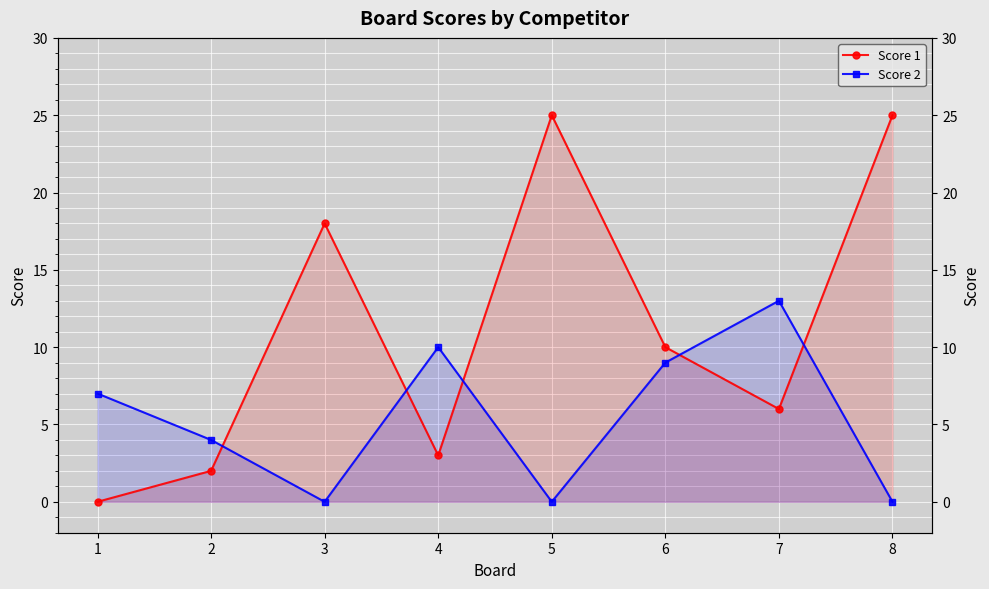

Is the value of Score 1 at 8 greater than the value of Score 2 at 4?

Yes